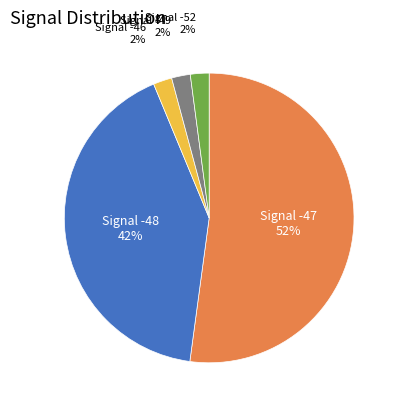

Is there any slice that represents more than half of the pie?

Yes